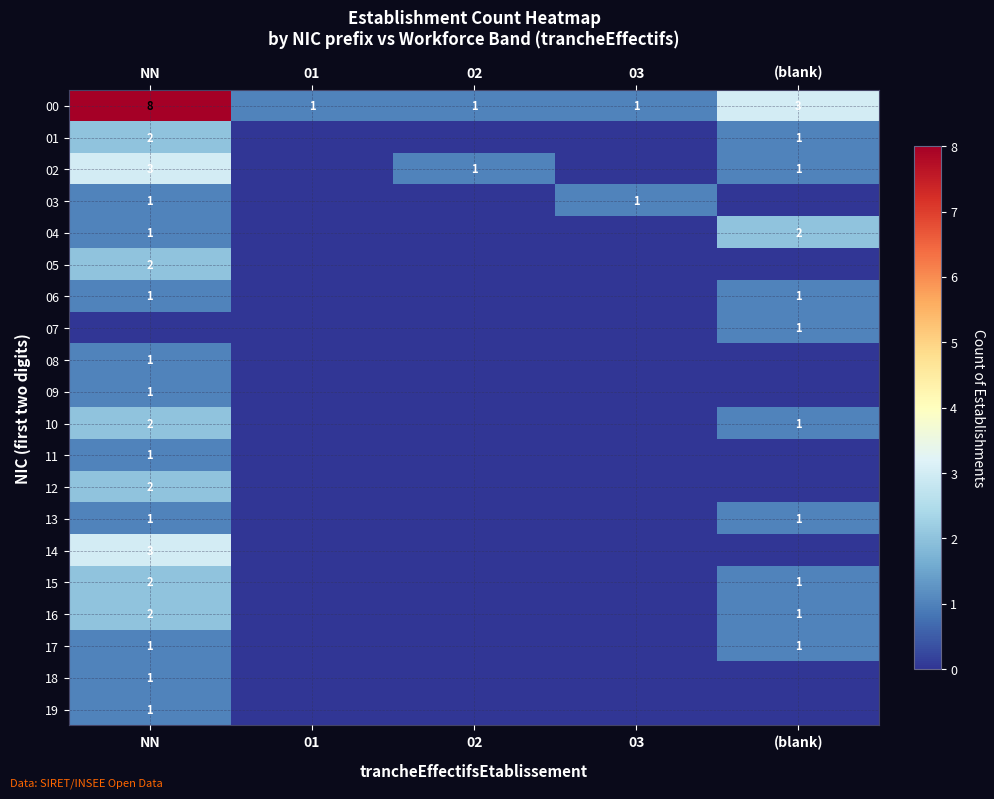

Is it true that 03 equals 1 at 03?

True